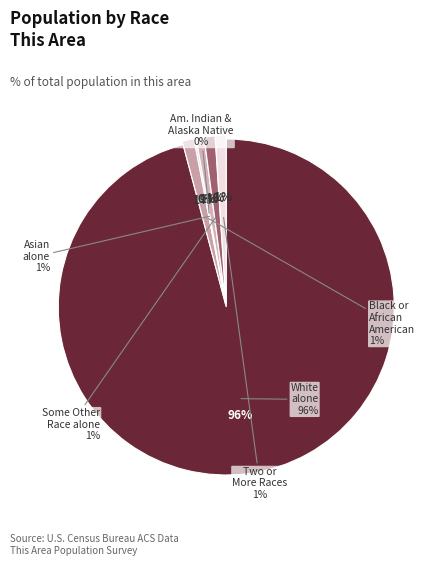

To the nearest percent, what percentage of the pie is Black or African American alone?

1%